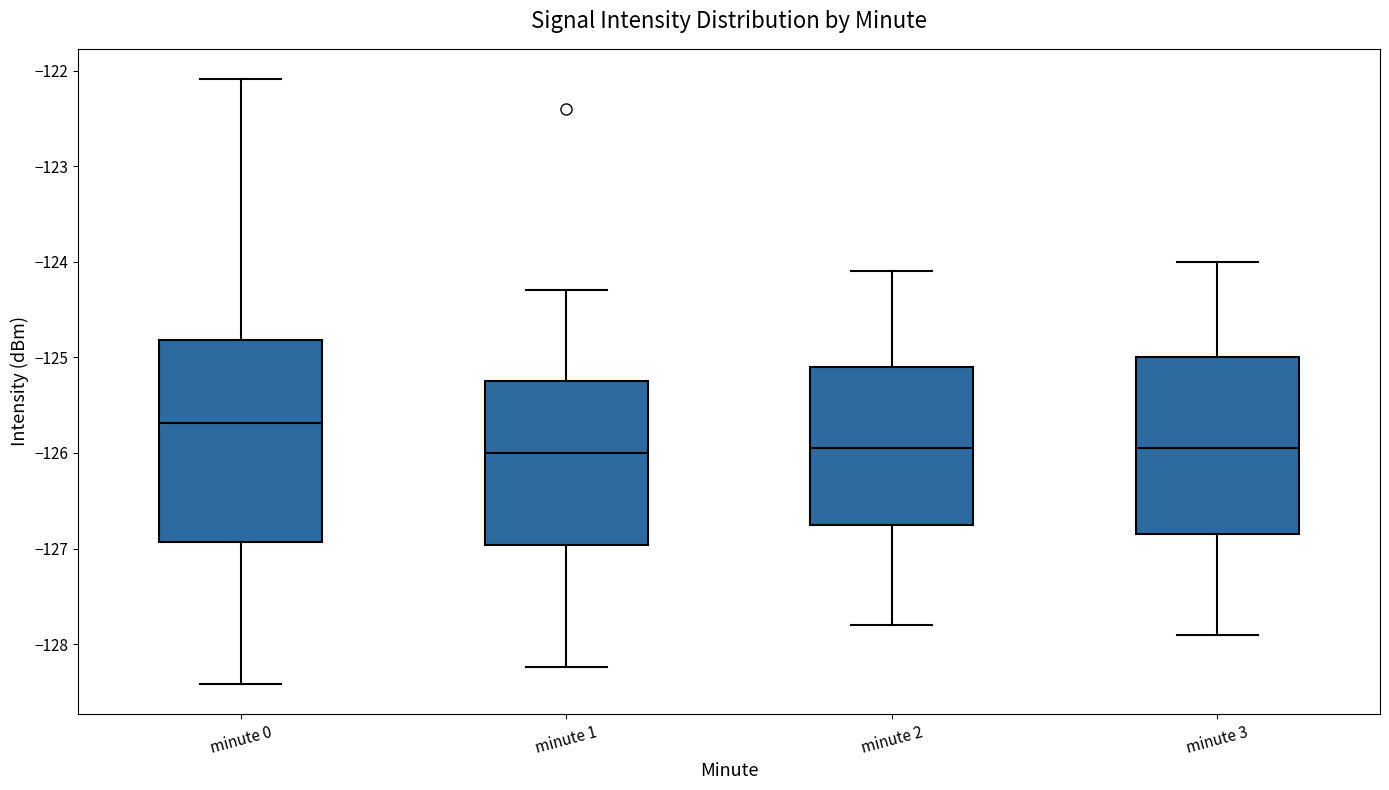

Reading left to right, read every box against the y-axis: the position of its median line, the range the box covers, and the ends of its whiskers. The values are not printed on the chart, so give them approximately, as read against the axis.

minute 0: median -125.7, box -126.9 to -124.8, whiskers -128.4 to -122.1
minute 1: median -126.0, box -127.0 to -125.2, whiskers -128.2 to -124.3
minute 2: median -125.9, box -126.7 to -125.1, whiskers -127.8 to -124.1
minute 3: median -125.9, box -126.8 to -125.0, whiskers -127.9 to -124.0